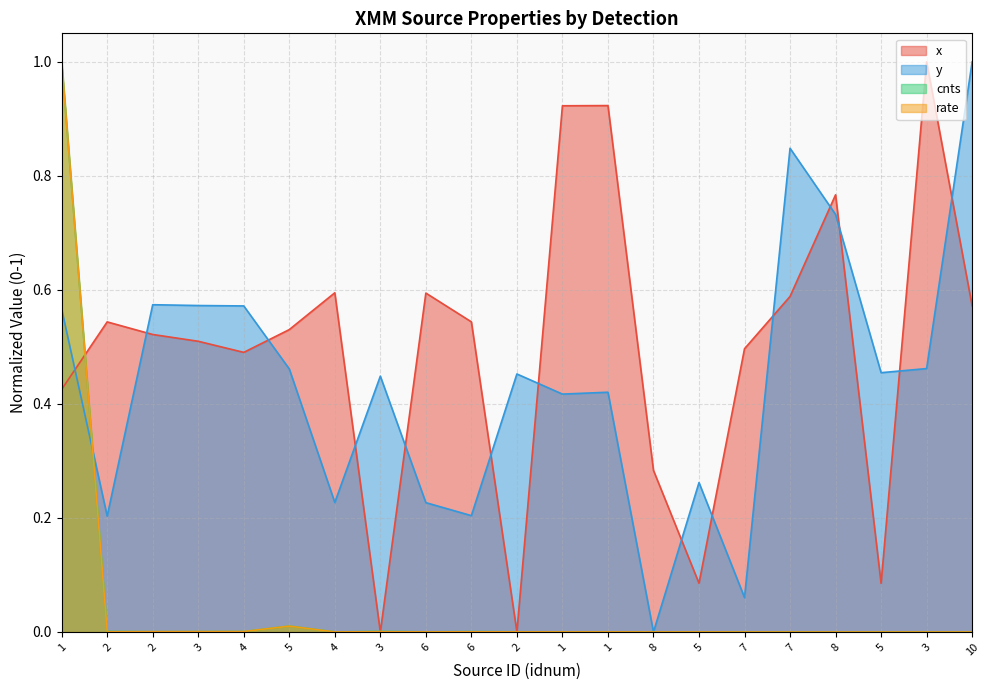

Reading left to right, list all the values displayed in this chart.

x: 0.4	0.5	0.5	0.5	0.5	0.5	0.6	0.0	0.6	0.5	0.0	0.9	0.9	0.3	0.1	0.5	0.6	0.8	0.1	1.0	0.6
y: 0.6	0.2	0.6	0.6	0.6	0.5	0.2	0.4	0.2	0.2	0.5	0.4	0.4	0.0	0.3	0.1	0.8	0.7	0.5	0.5	1.0
cnts: 1.0	0.0	0.0	0.0	0.0	0.0	0.0	0.0	0.0	0.0	0.0	0.0	0.0	0.0	0.0	0.0	0.0	0.0	0.0	0.0	0.0
rate: 1.0	0.0	0.0	0.0	0.0	0.0	0.0	0.0	0.0	0.0	0.0	0.0	0.0	0.0	0.0	0.0	0.0	0.0	0.0	0.0	0.0